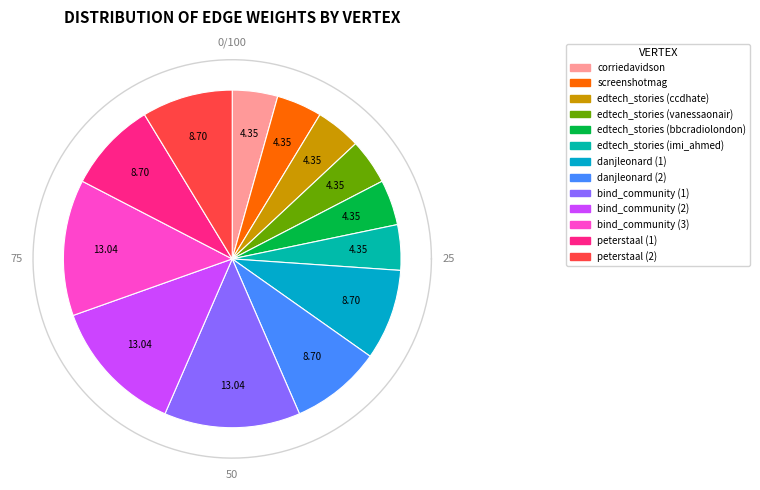

To the nearest percent, what portion does danjleonard (1) represent?

9%